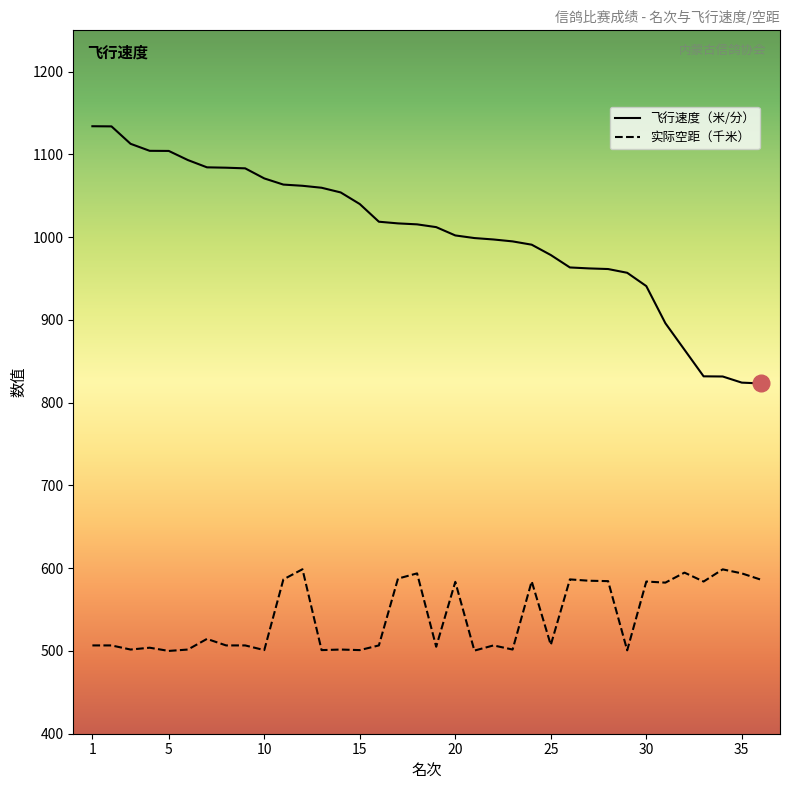

What is the minimum value for 飞行速度（米/分）?

823.3